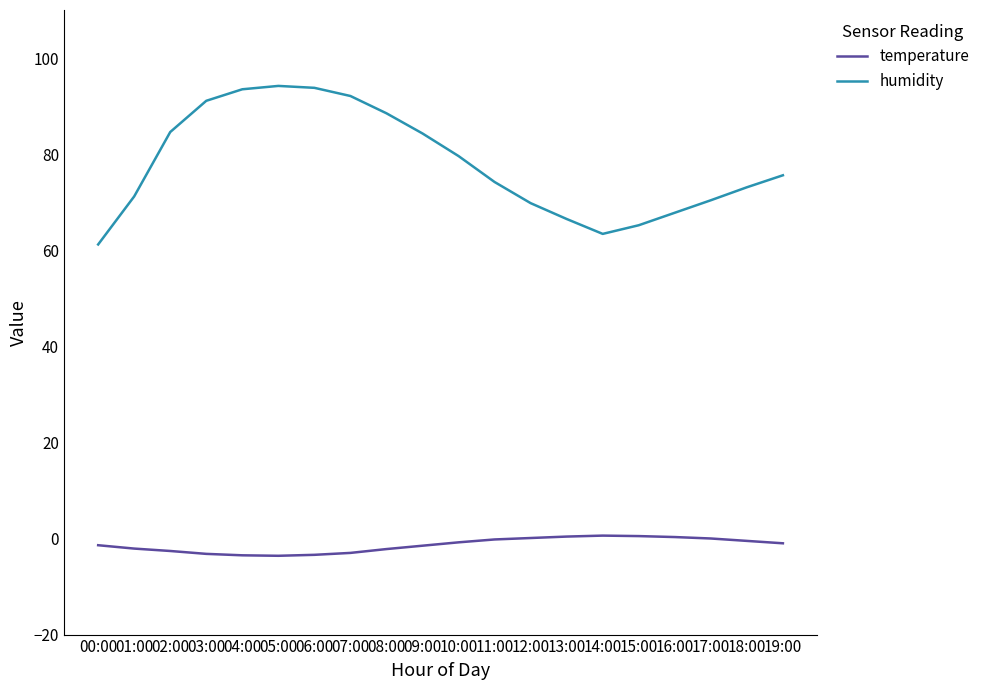

What is the maximum value shown in the chart?

94.2